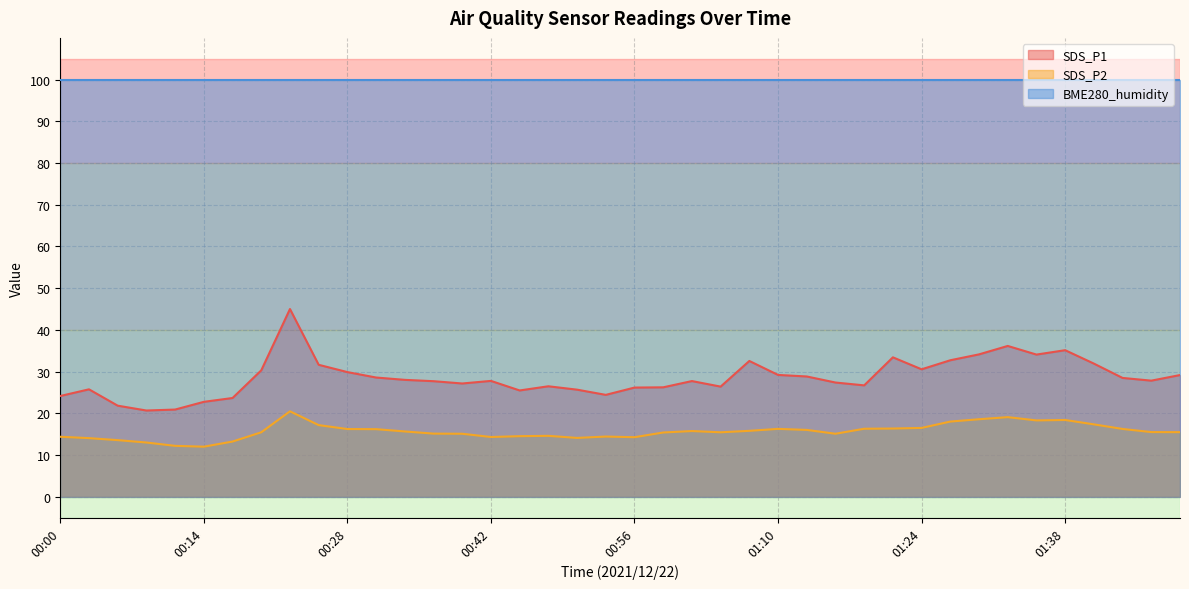

At how many categories does at least one series exceed 39?

40